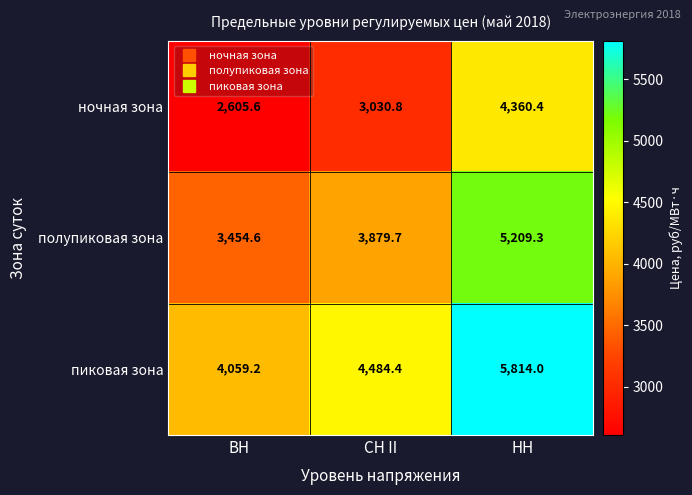

What is the spread (max minus min) of values at СН II?

1453.6